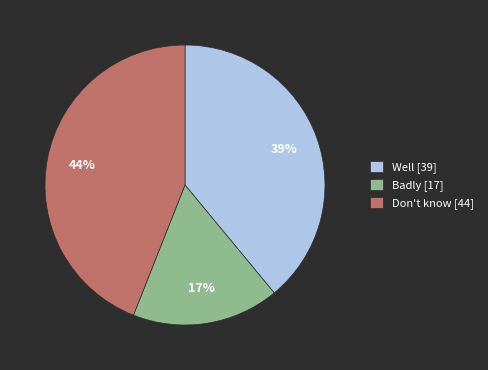

How many segments does this pie chart have?

3